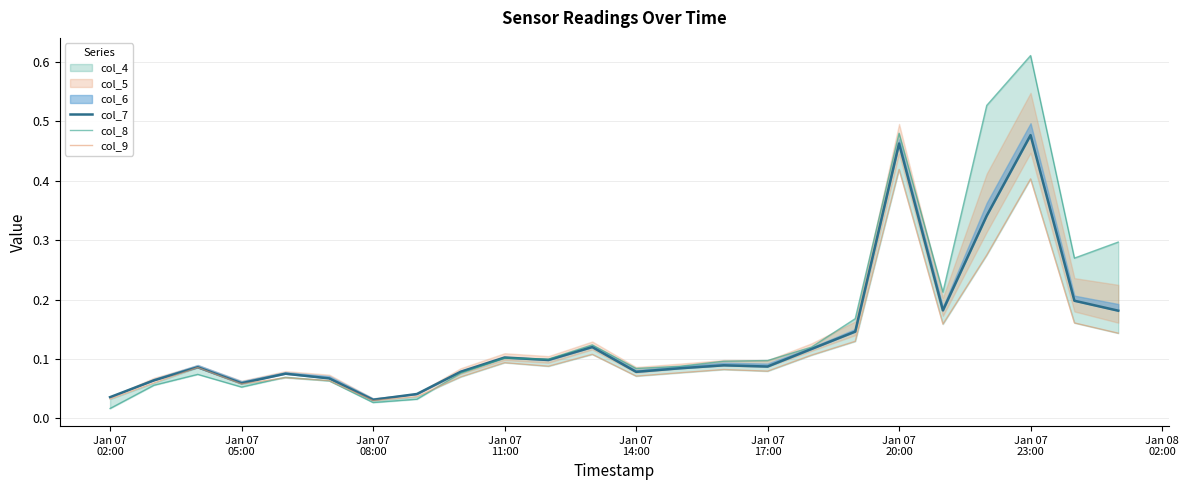

True or false: col_7 and col_8 intersect in this chart.

True